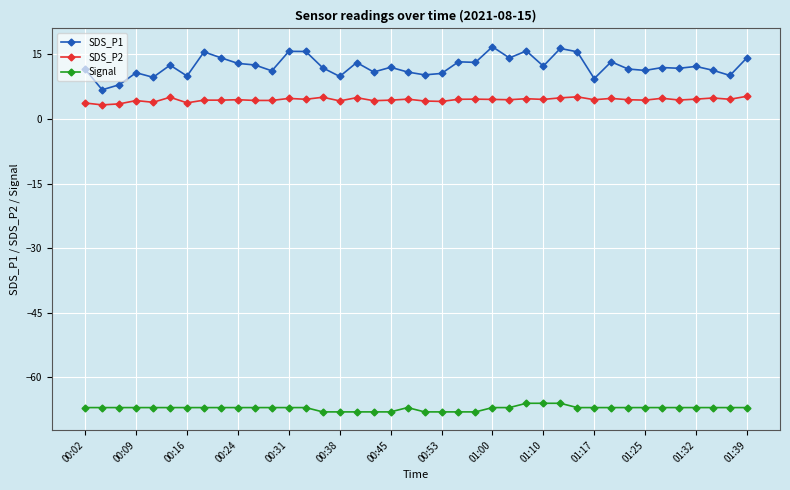

What is the average value of the SDS_P1 series?

12.3